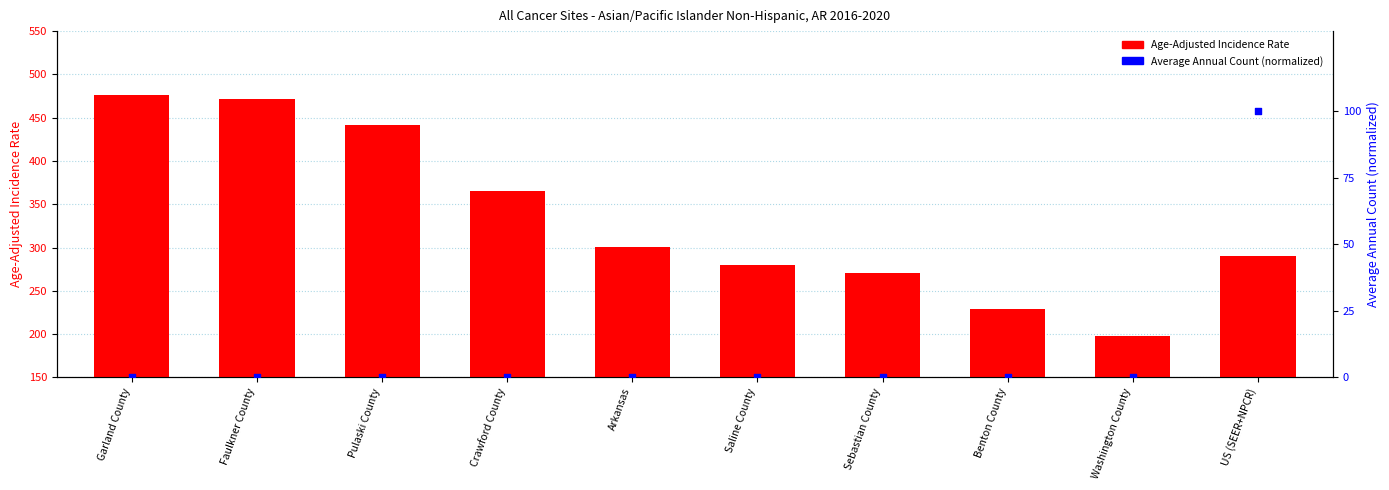

At how many categories does at least one series exceed 452?

2